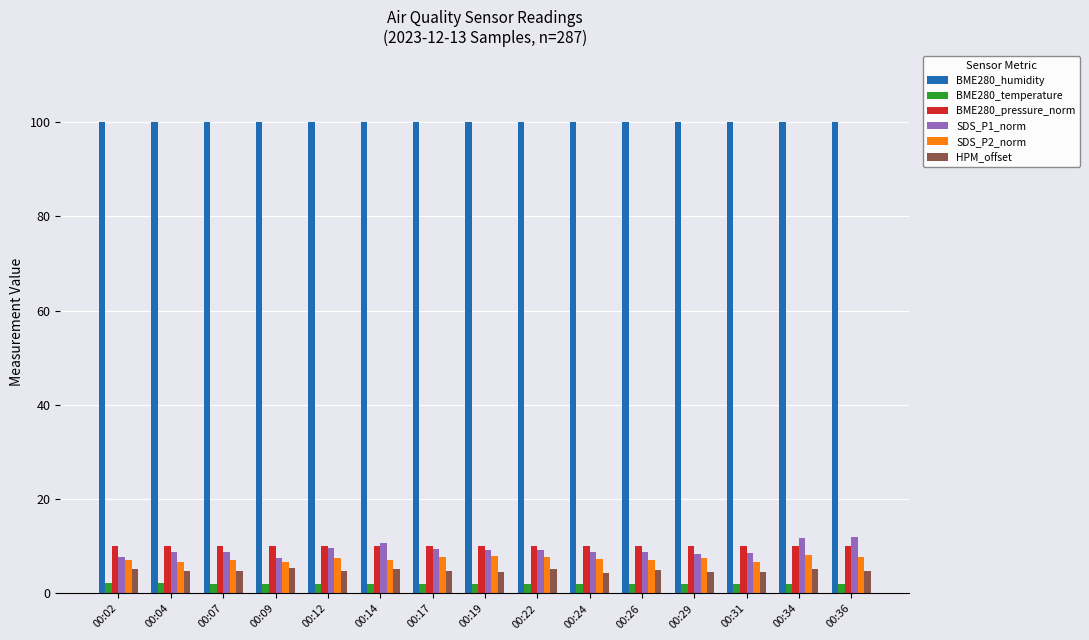

Is the value of HPM_offset at 00:02 greater than the value of BME280_temperature at 00:31?

Yes